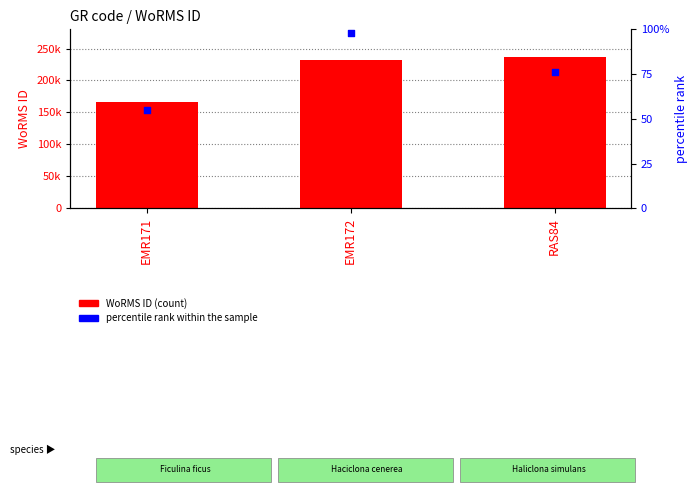

Which series has the largest total across all categories?

WoRMS ID